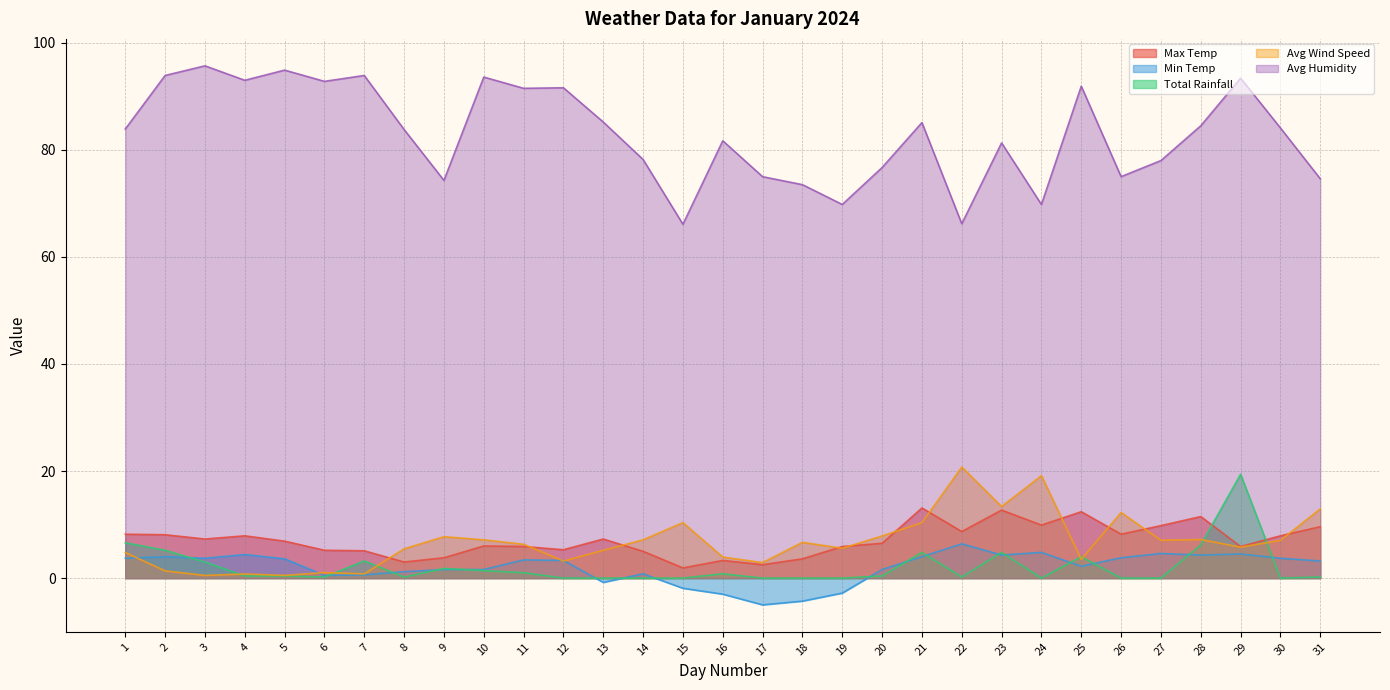

What is the total value across all series at 14?

91.2